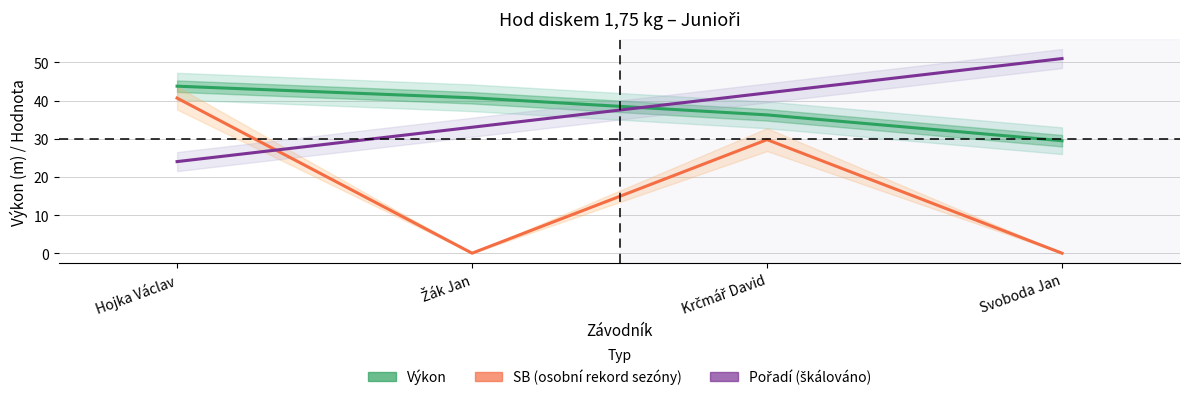

How many lines are shown in the chart?

3